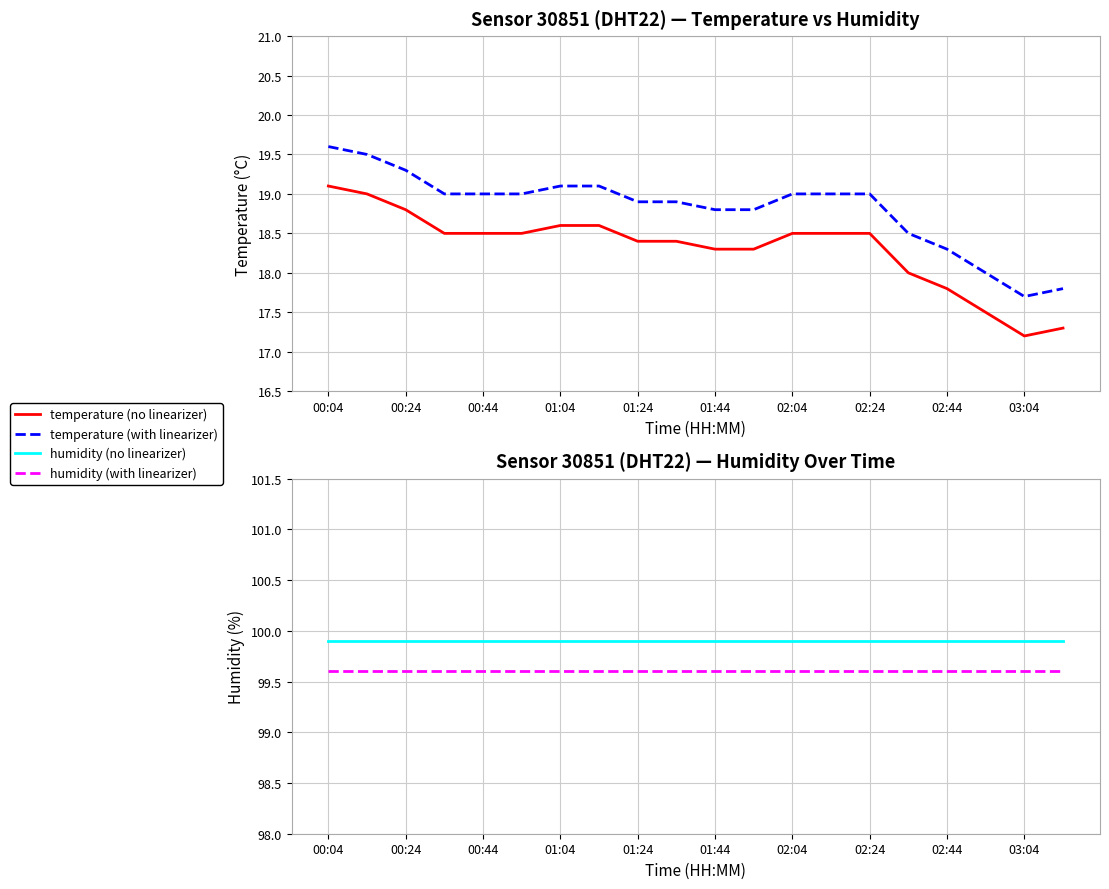

Count the number of categories in the chart.

20